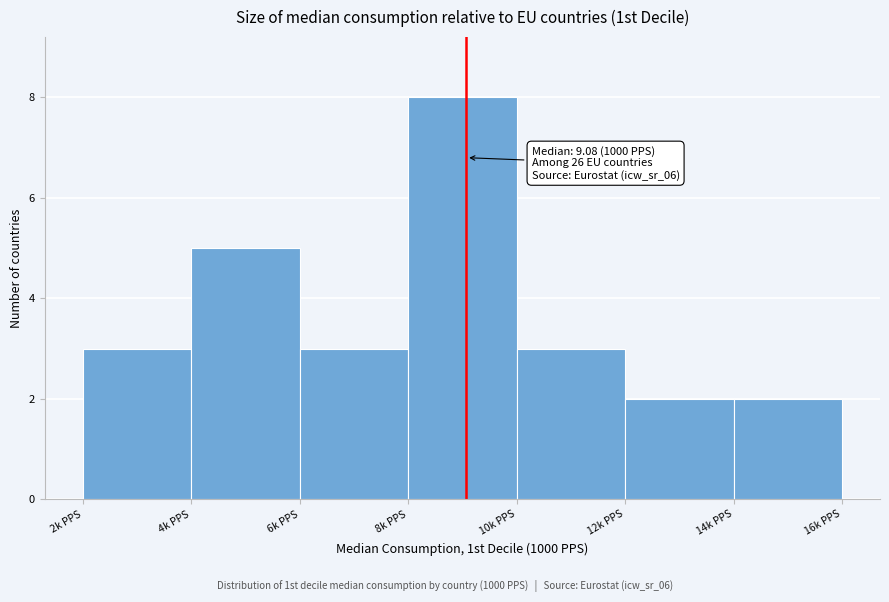

Which range on the x-axis has the tallest bar?

8 to 10